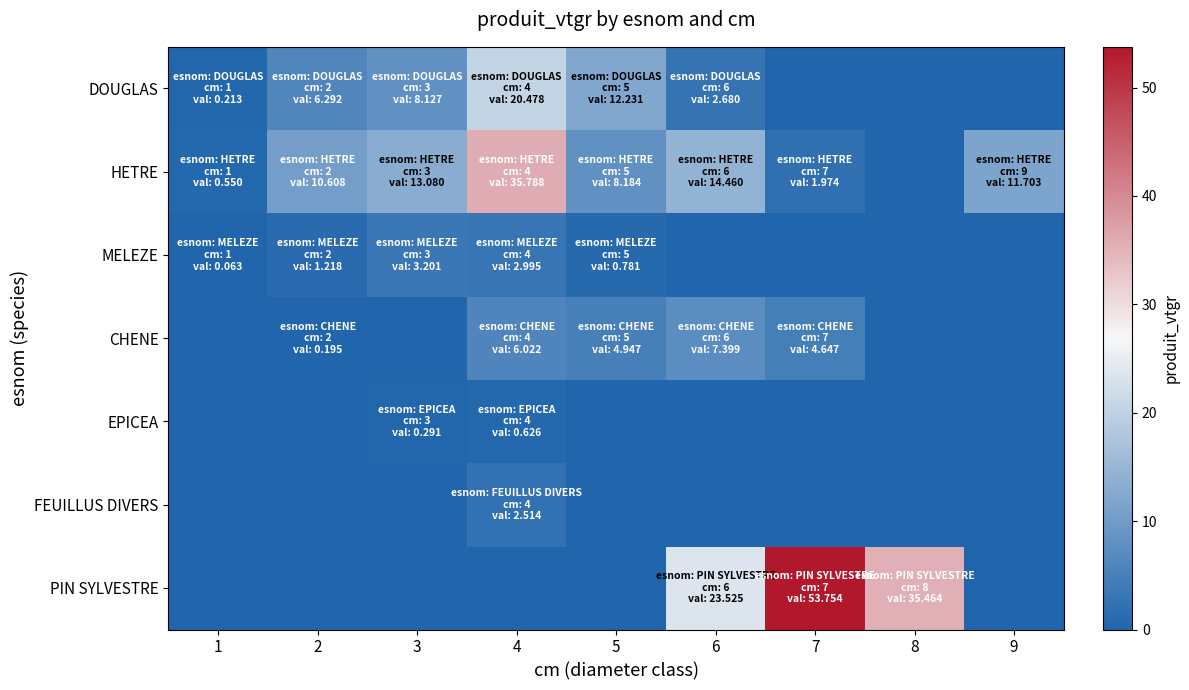

How many data points does each series have?

9